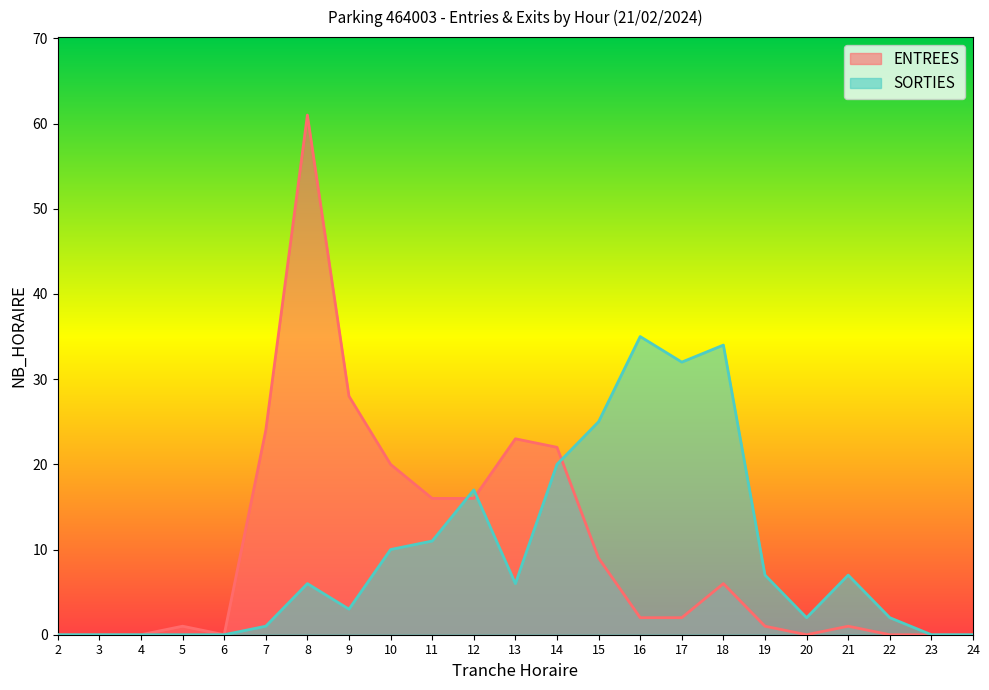

How many lines are shown in the chart?

2